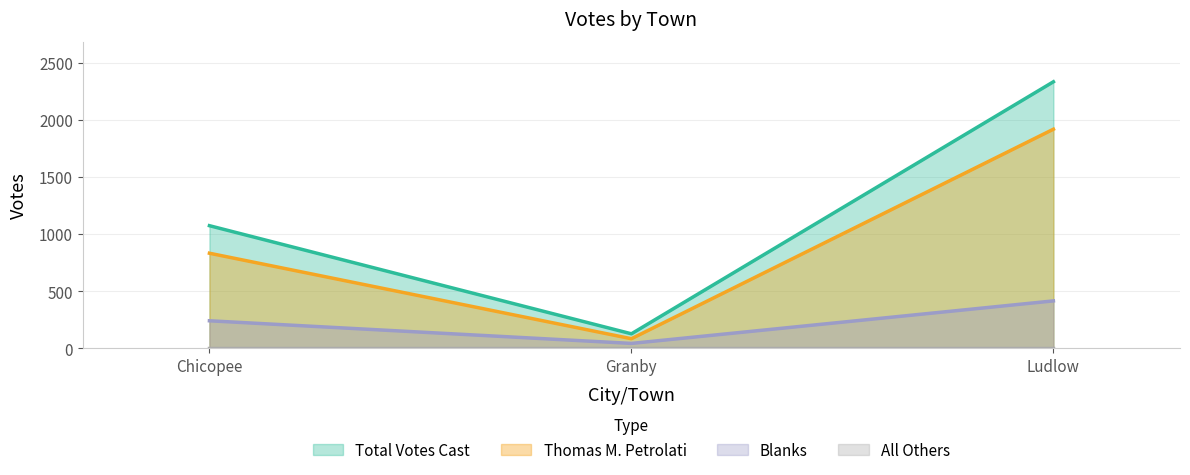

List the labels in order of Total Votes Cast value, largest first.

Ludlow, Chicopee, Granby